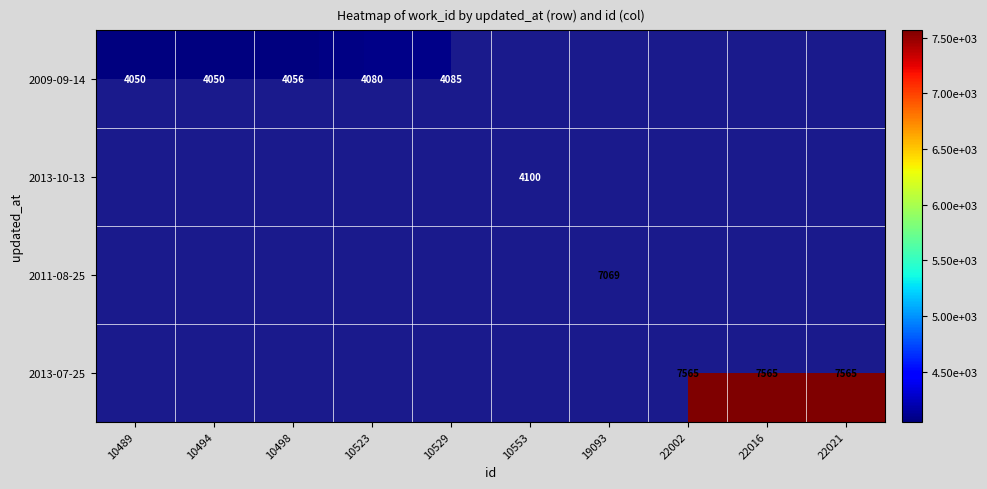

What is the maximum value shown in the chart?

7565.0